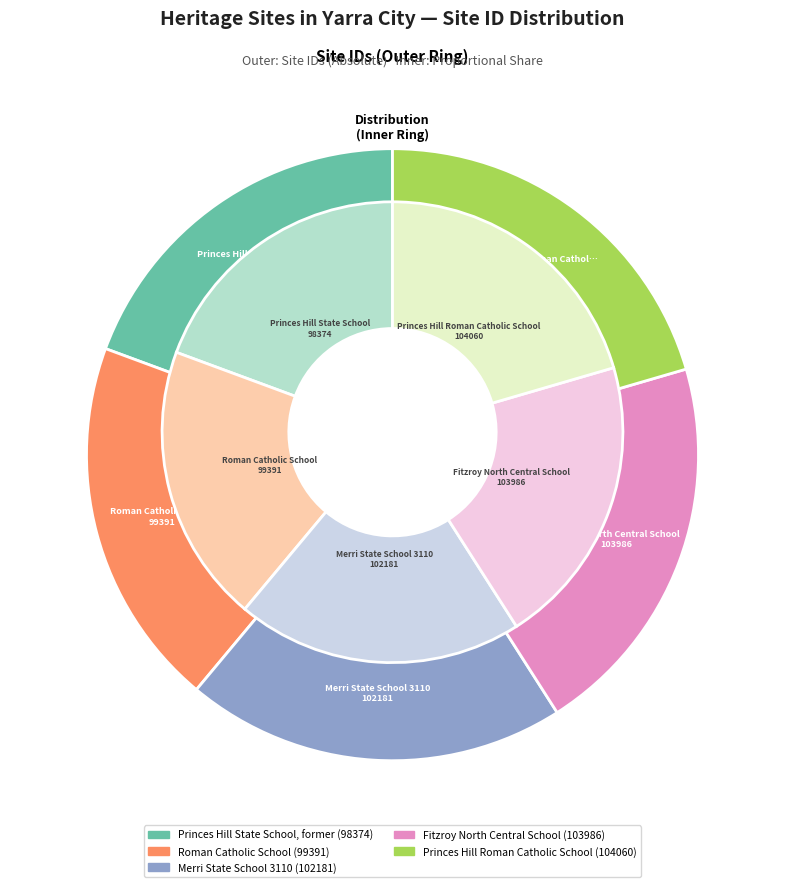

The Roman Catholic School slice represents 20% of the pie. True or false?

True